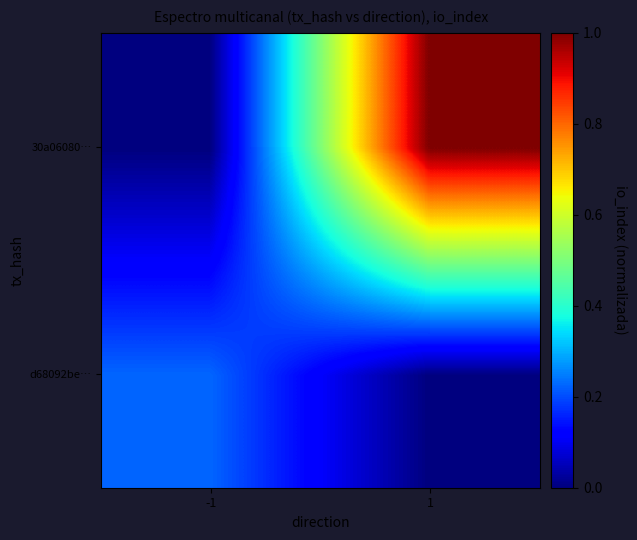

Reading left to right, what are all the values shown in this chart?

d68092be…: -1=0.2	1=0.0
30a06080…: -1=0.0	1=1.0